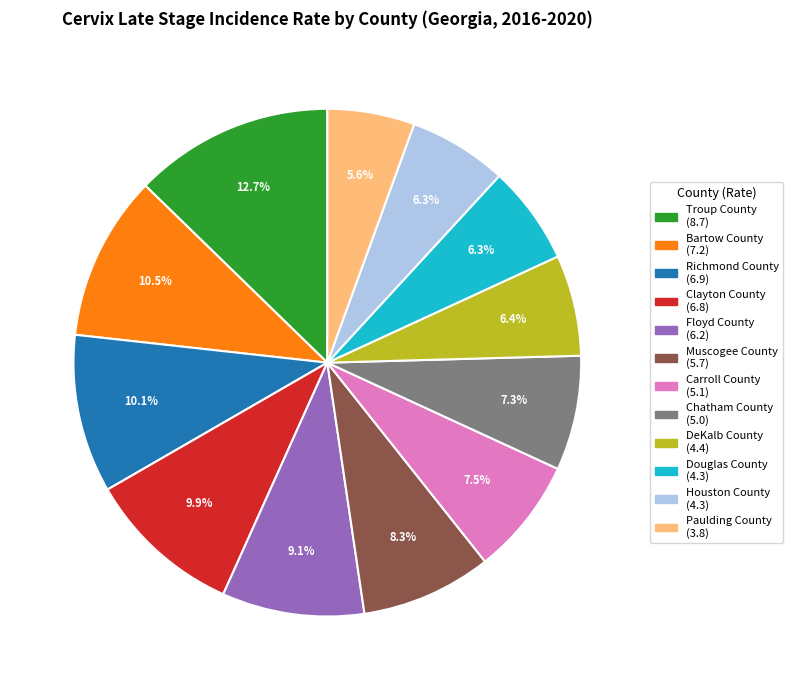

Which category has the biggest portion of the pie?

Troup County